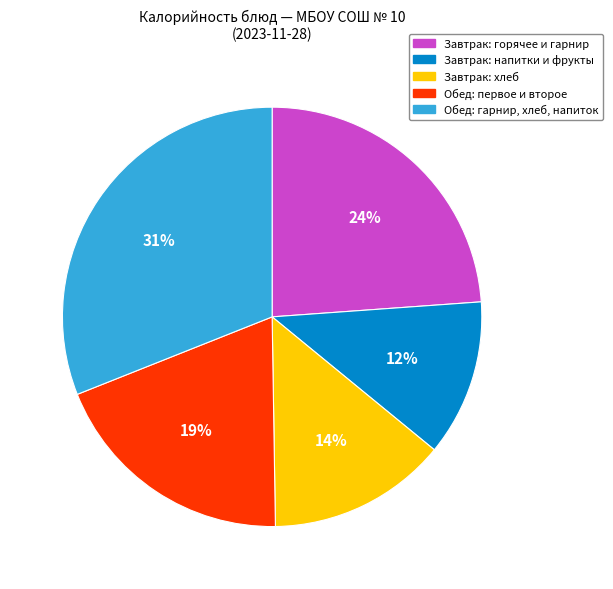

Is there any slice that represents more than half of the pie?

No